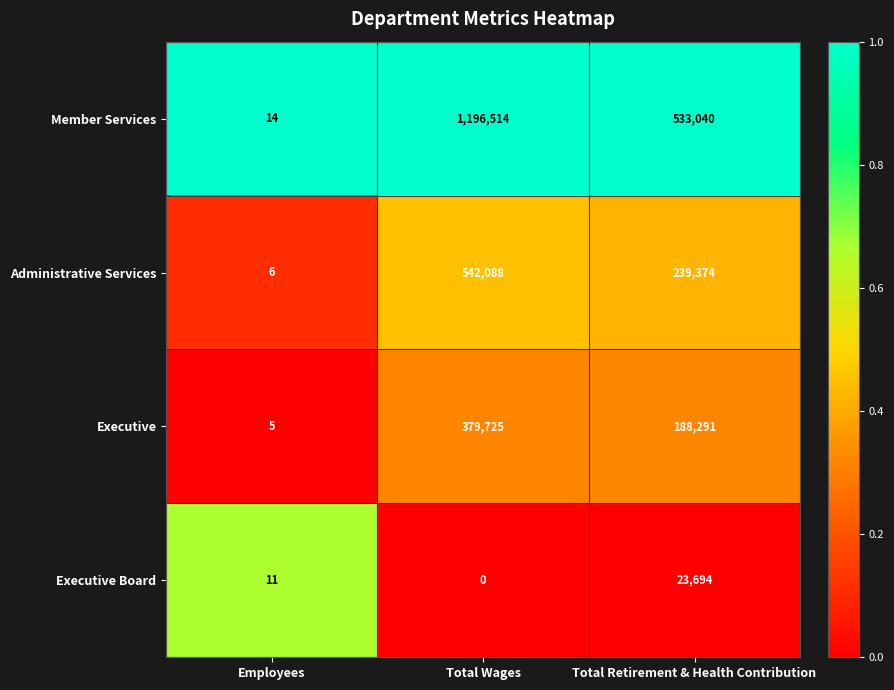

Which series has the widest spread of values?

Member Services